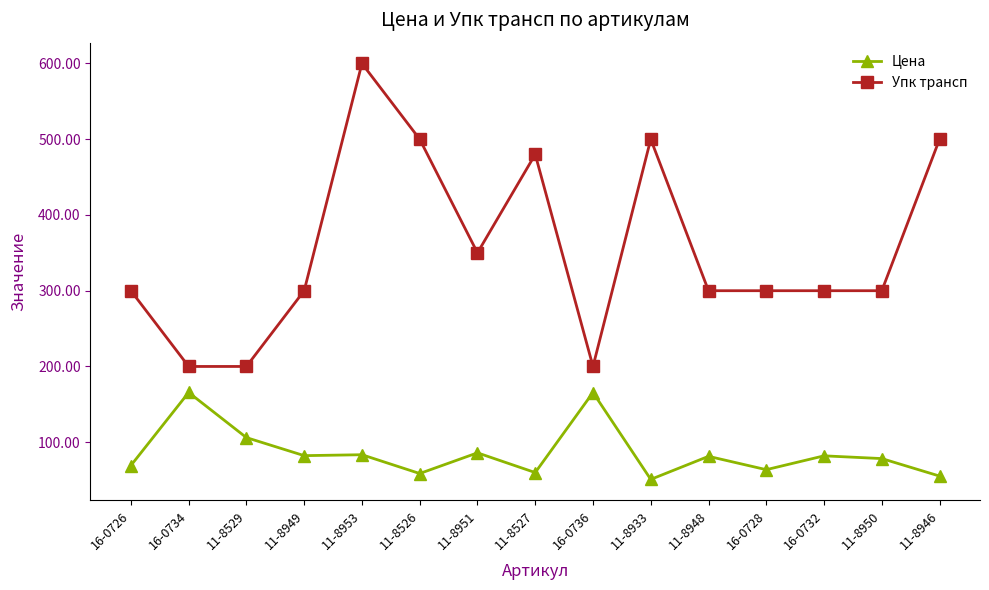

What is the approximate value of Упк трансп at 16-0734?

200.0